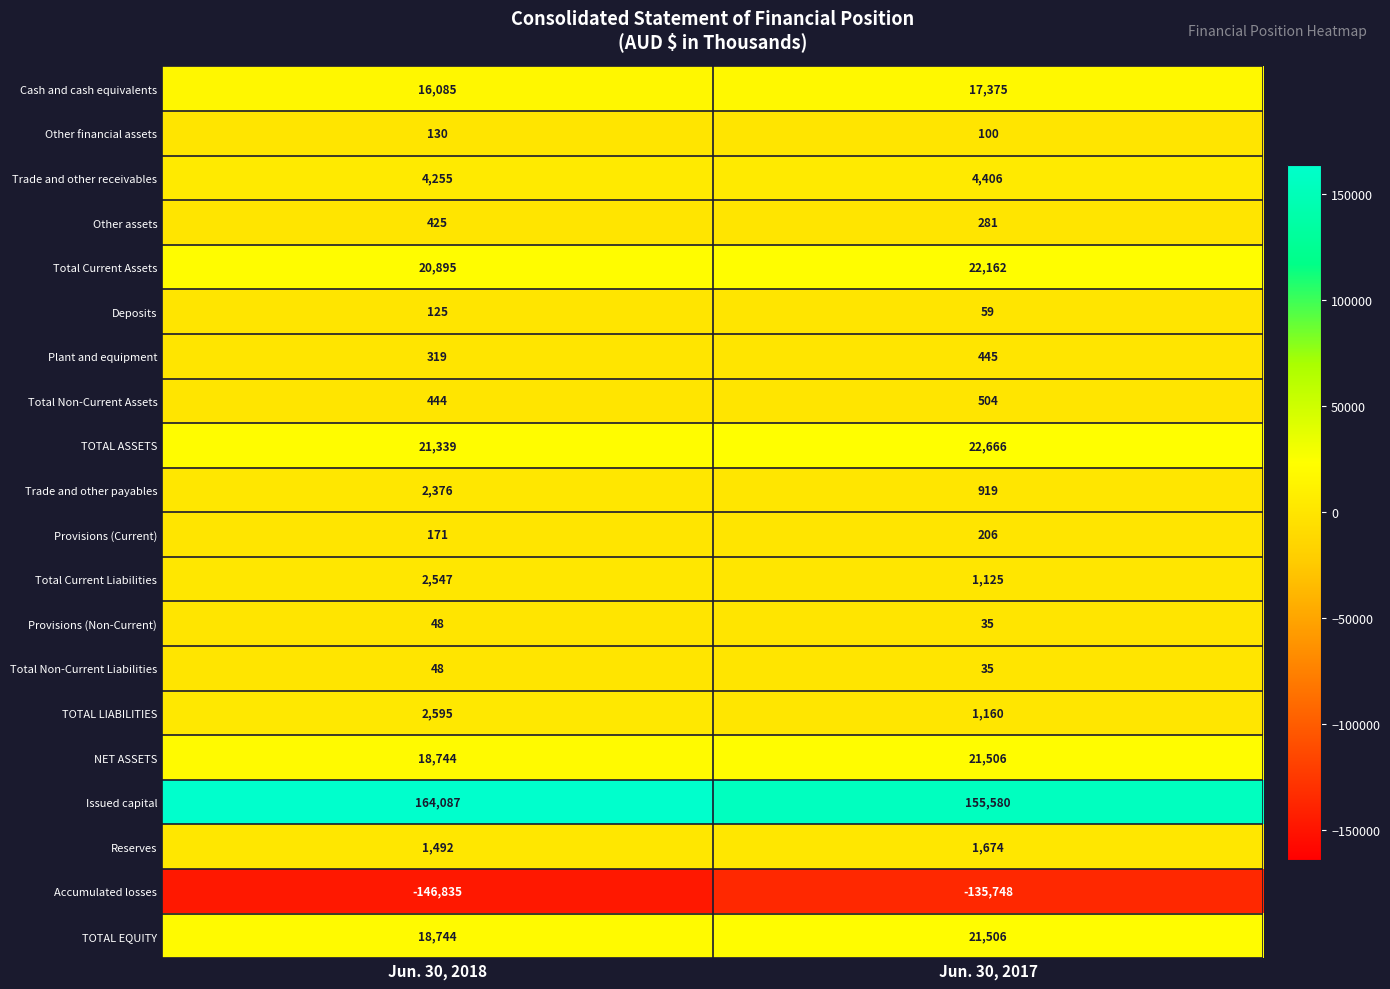

Where is TOTAL LIABILITIES nearest to the value 1877?

Jun. 30, 2017